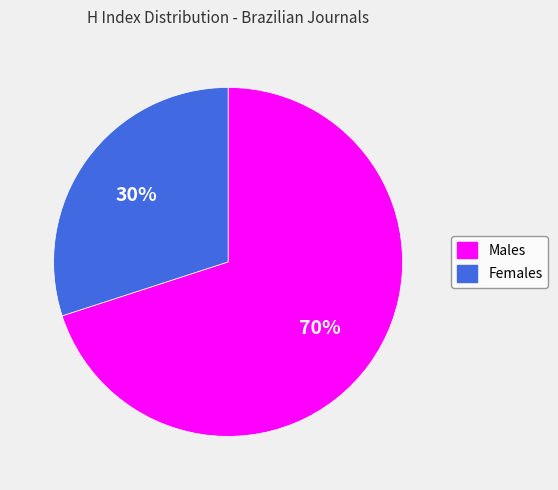

To the nearest percent, what is the average slice percentage?

50%